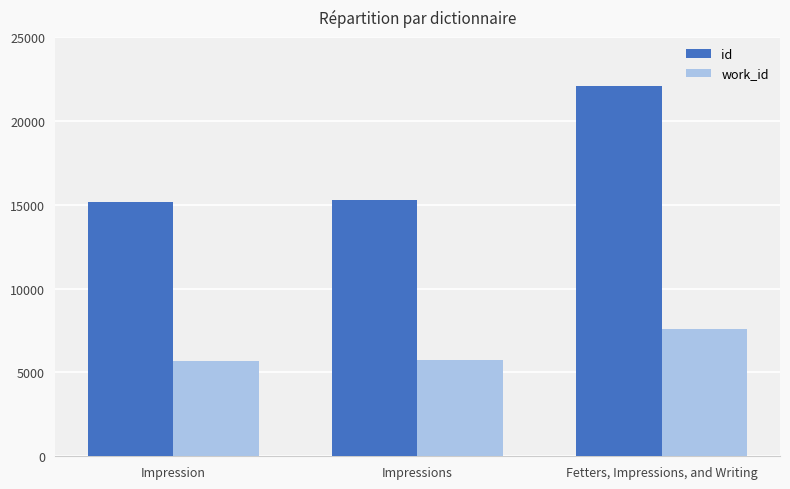

What is the approximate value of work_id at Fetters, Impressions, and Writing?

7573